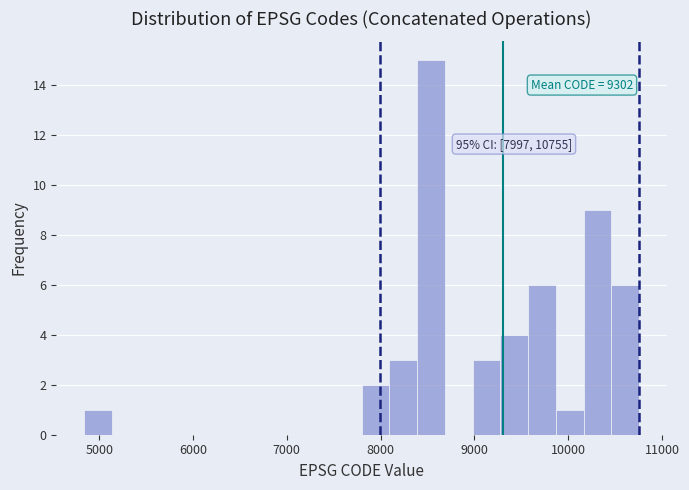

Read against the x-axis, roughly where is the centre of the tallest bar?

8500